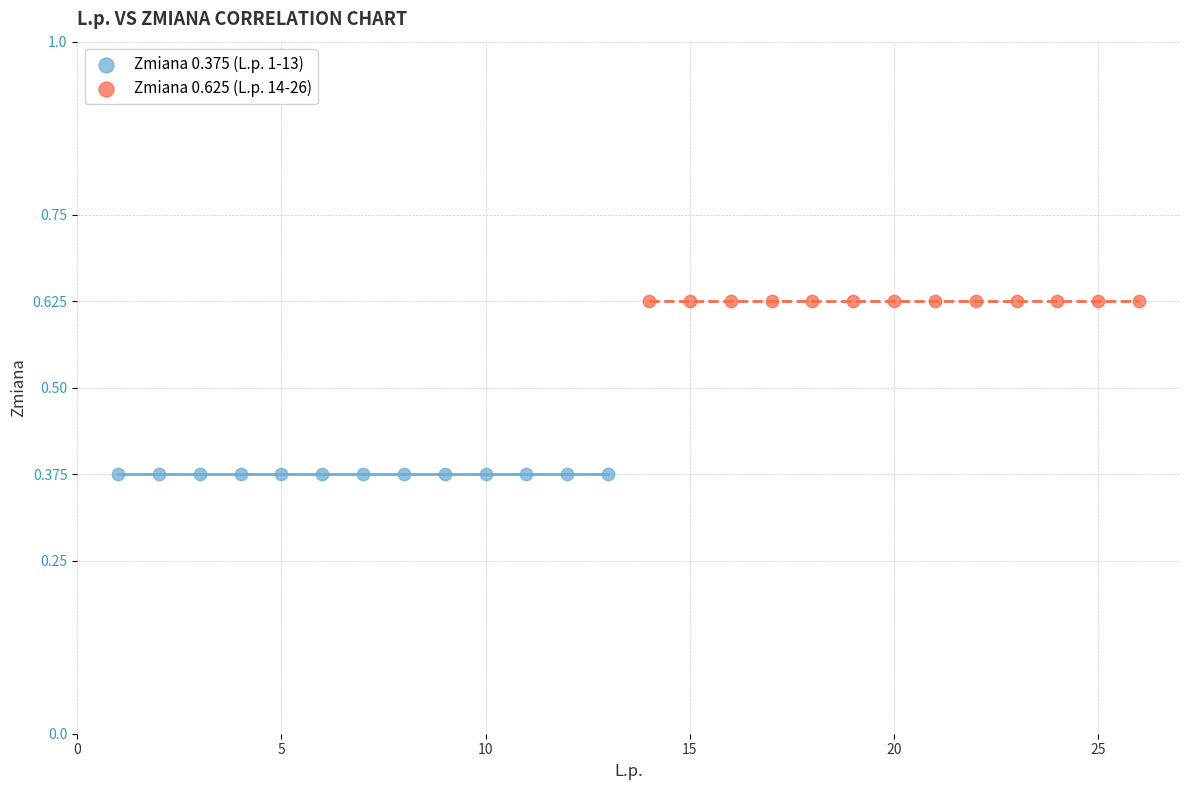

Which series contains the highest Y value?

Zmiana 0.625 (L.p. 14-26)